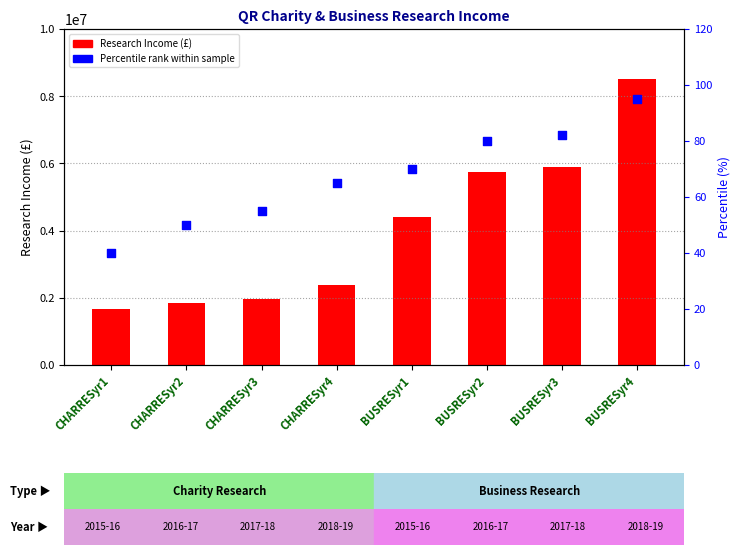

What are all the series names shown in the legend?

Research Income (£), Percentile rank (%)